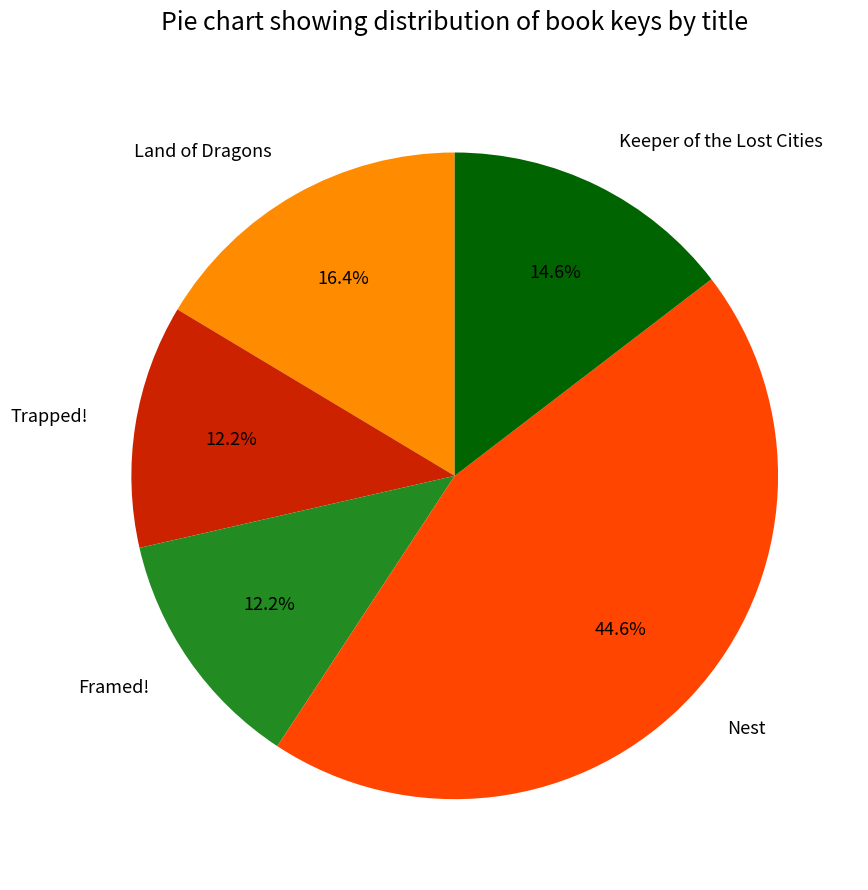

To the nearest percent, what percentage of the pie is Trapped!?

12%